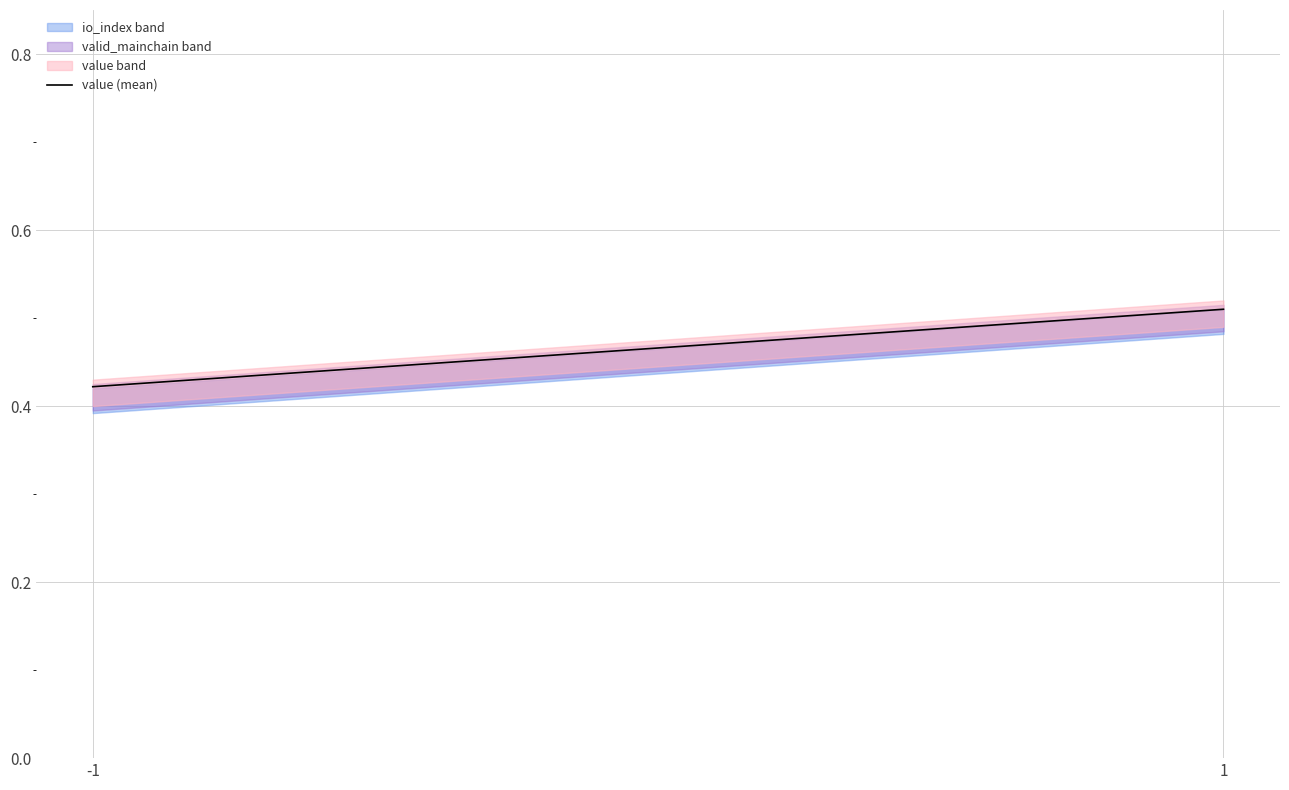

The value at 1 is 0.5. True or false?

True